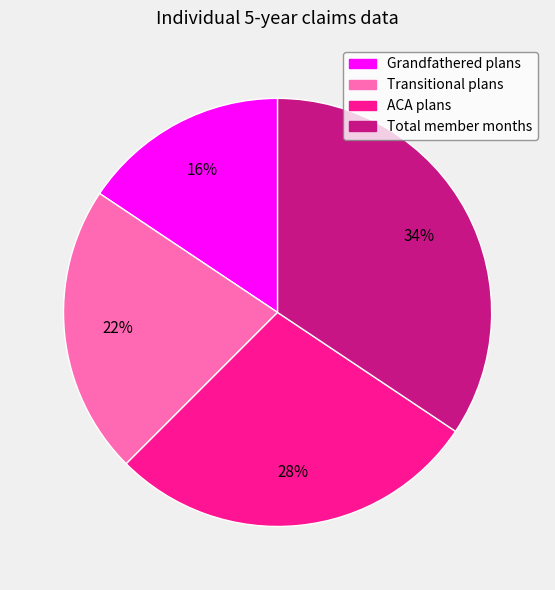

To the nearest percent, what is the average slice percentage?

25%